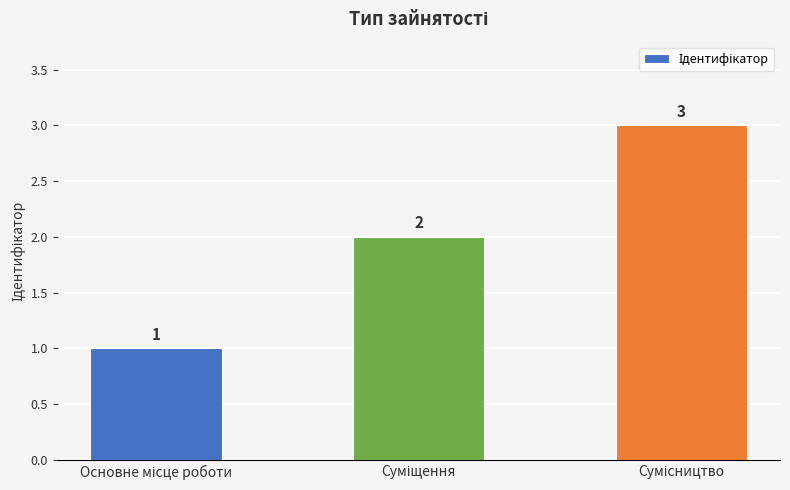

What is the greatest value displayed?

3